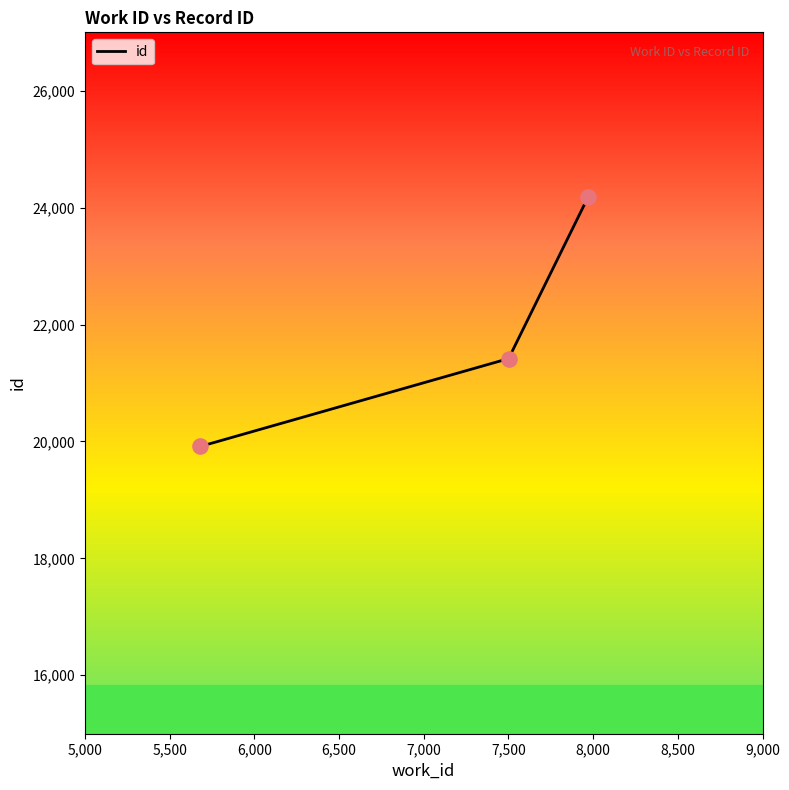

What is the difference between the maximum and minimum values?

4261